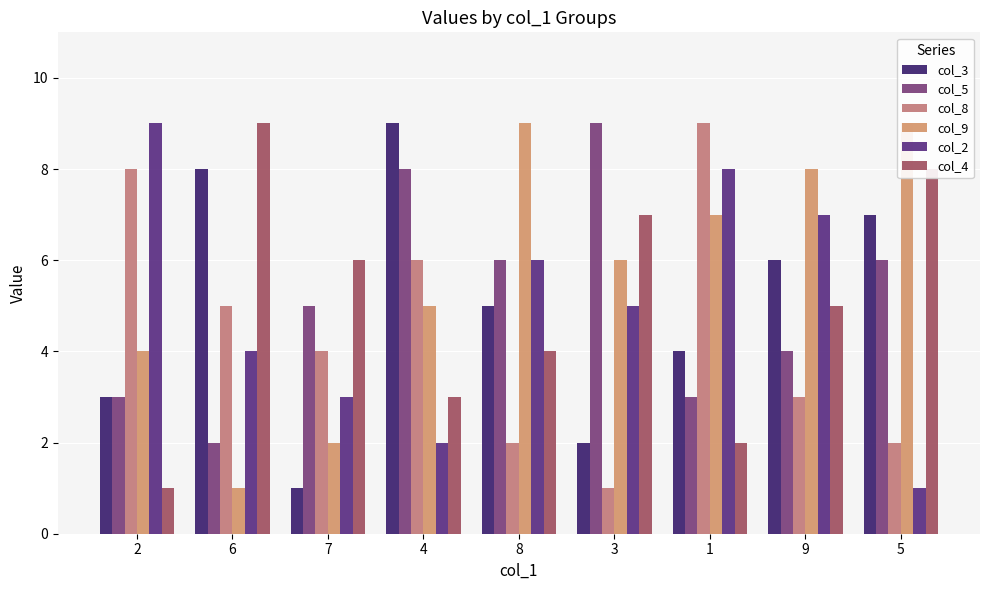

What is the total value across all series at 6?

29